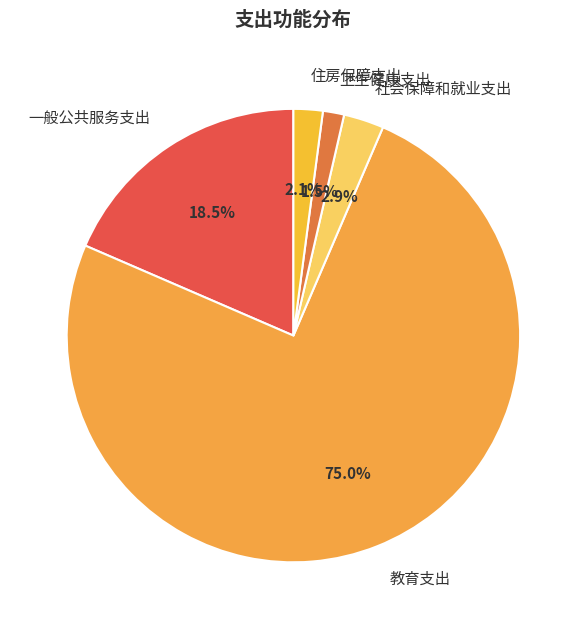

To the nearest percent, what is the combined percentage of 一般公共服务支出 and 教育支出?

94%